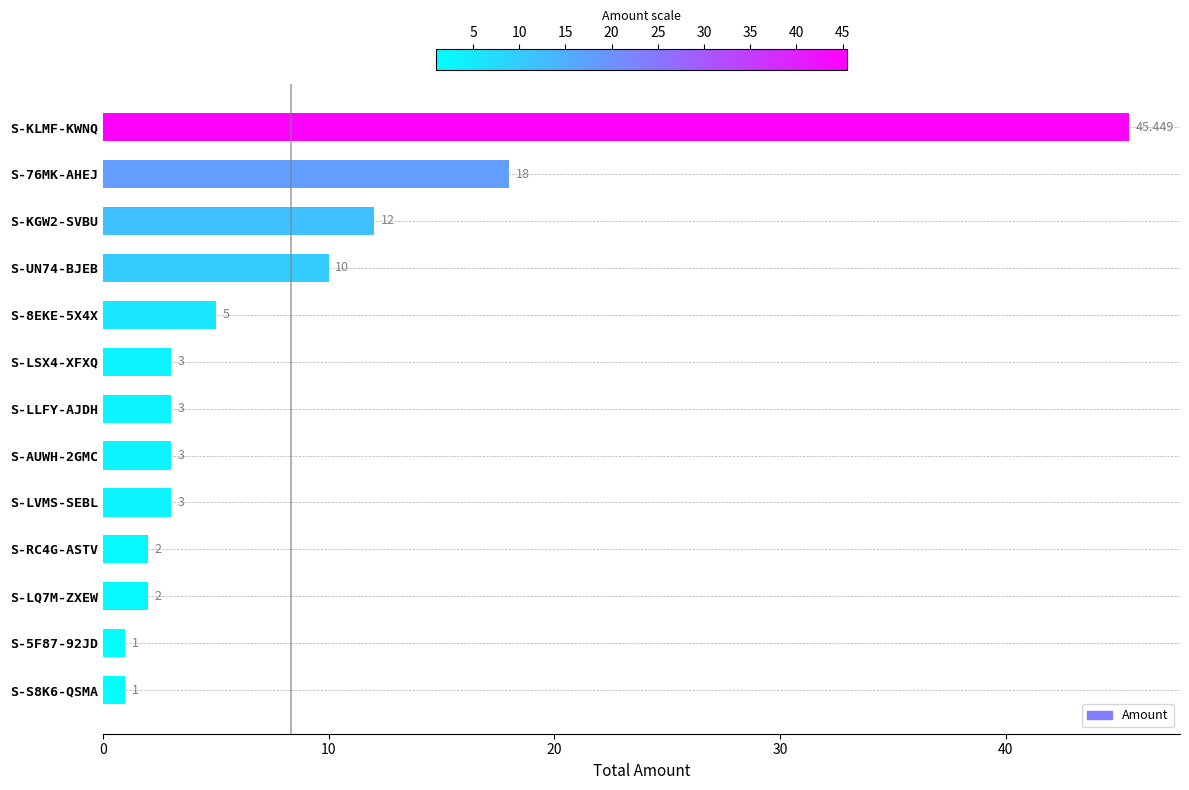

Which category has the highest value across all series?

S-KLMF-KWNQ